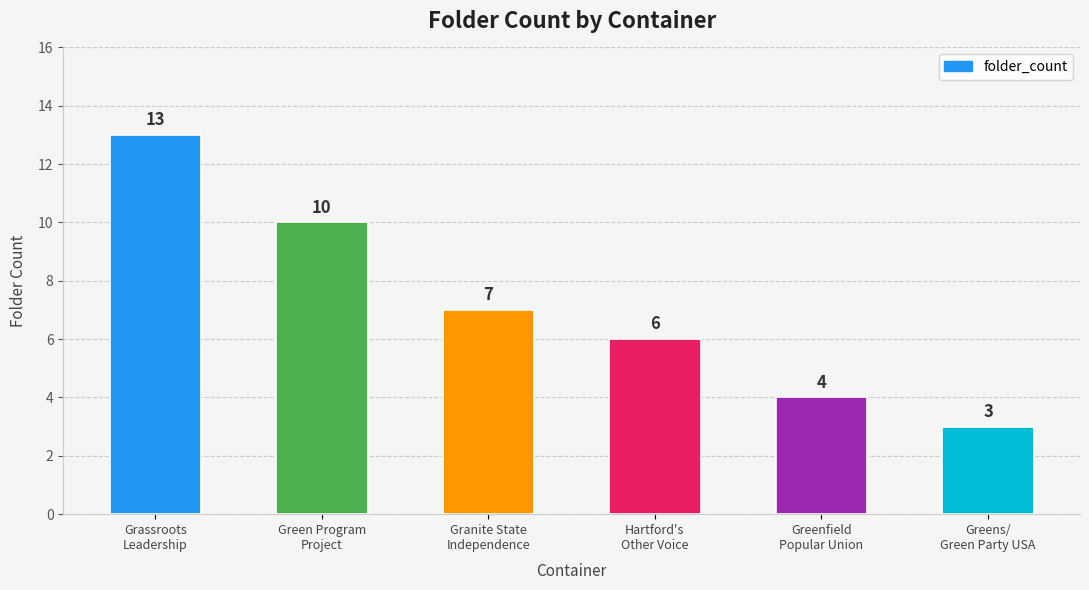

Read the value at Grassroots
Leadership.

13